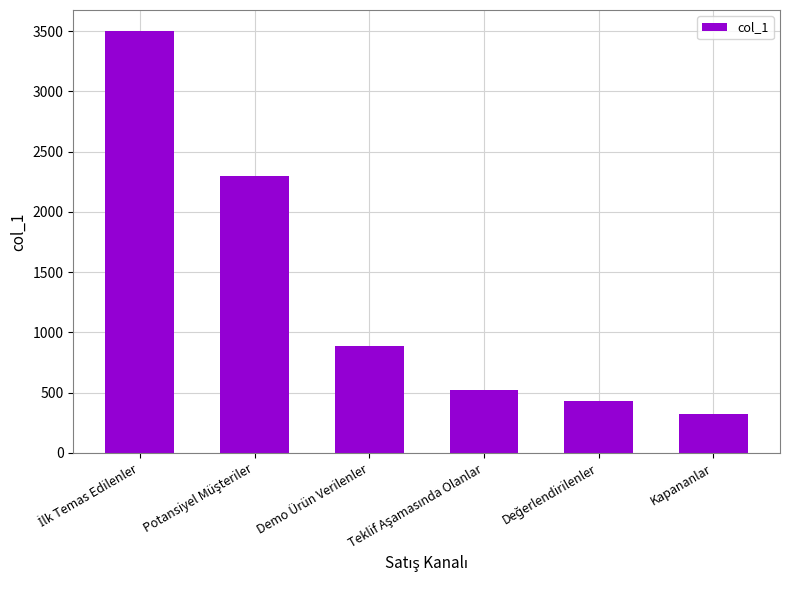

How many data points does each series have?

6